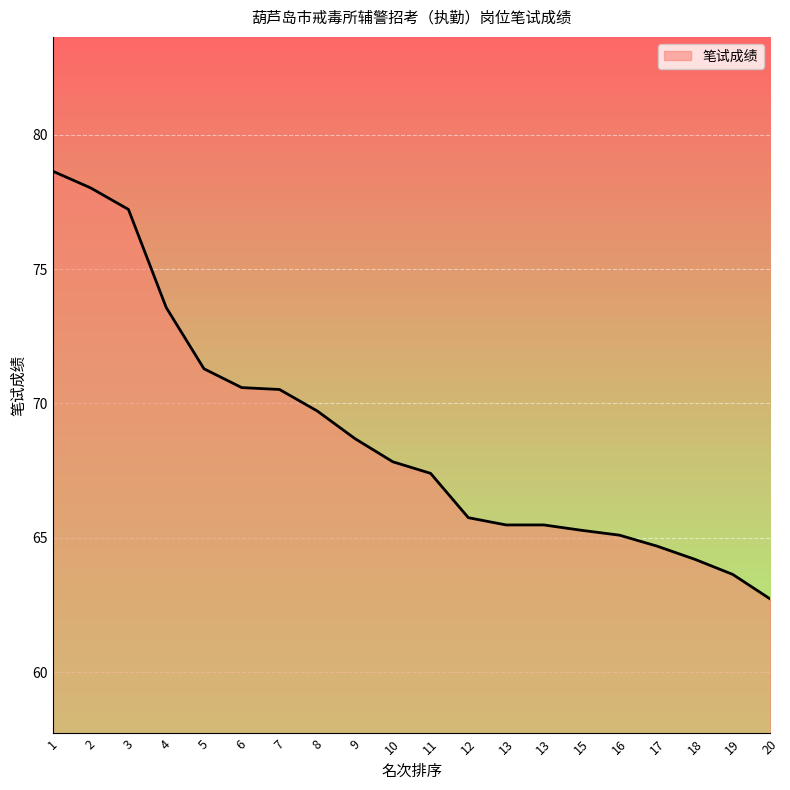

How many lines are shown in the chart?

1